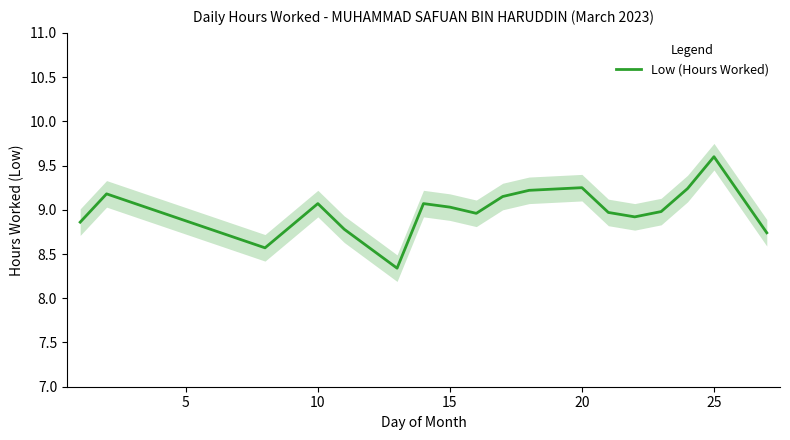

What is the lowest value of the Low (Hours Worked) series?

8.3